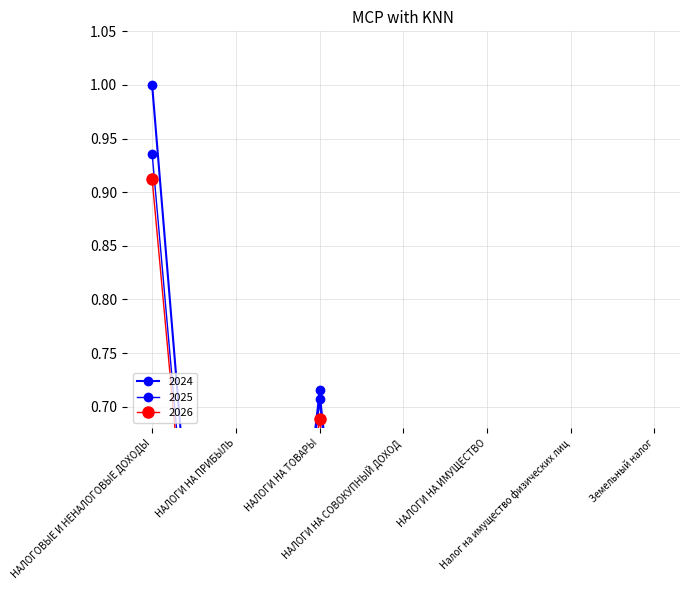

What is the difference between the 2026 values at НАЛОГИ НА ТОВАРЫ and Земельный налог?

0.6